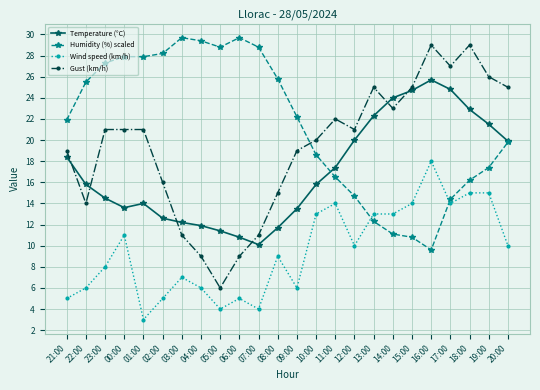

What are all the series names shown in the legend?

Temperature (°C), Humidity (%) scaled, Wind speed (km/h), Gust (km/h)